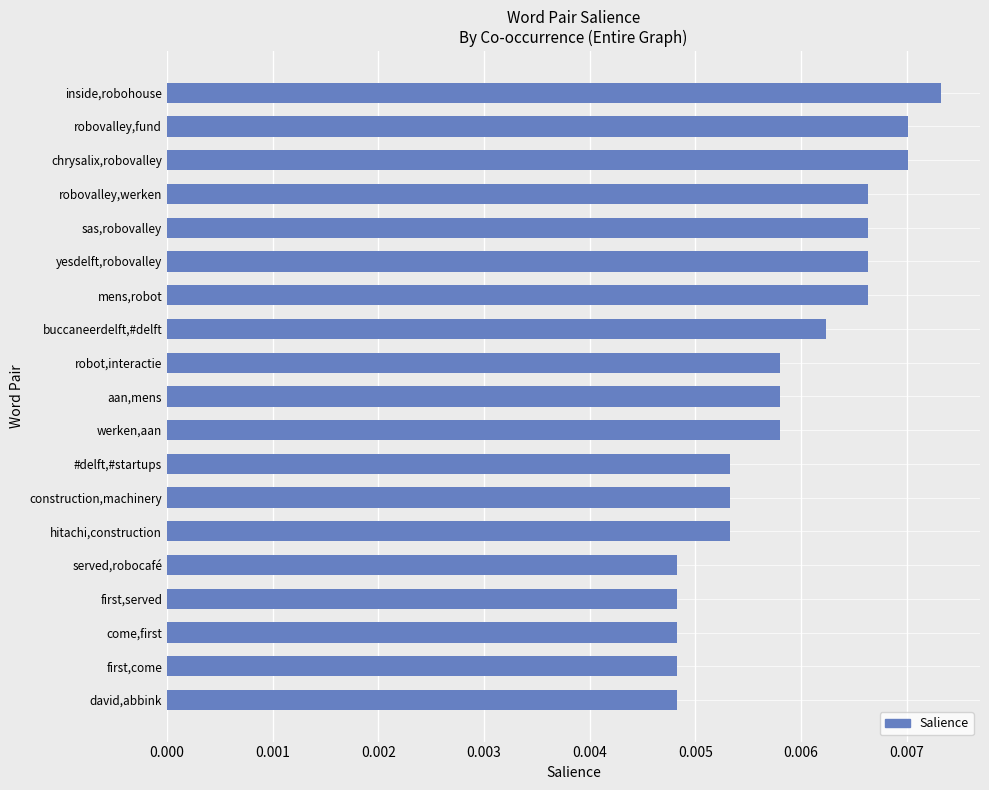

Count the values in the range 0 to 1.

19